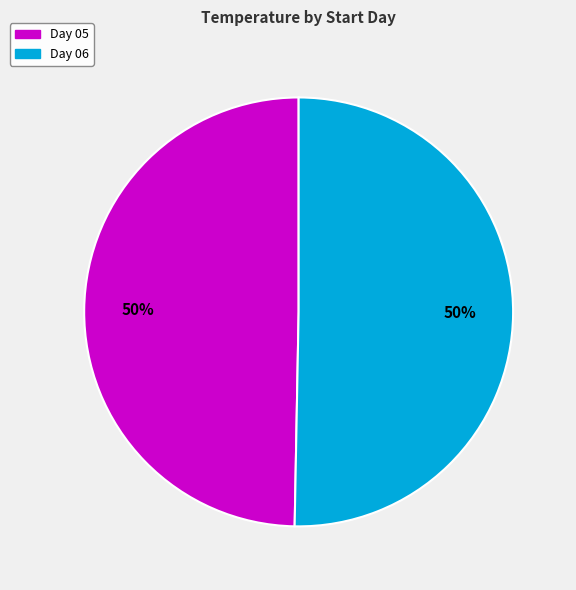

What is the ratio of the value at Day 05 to the value at Day 06?

1.0